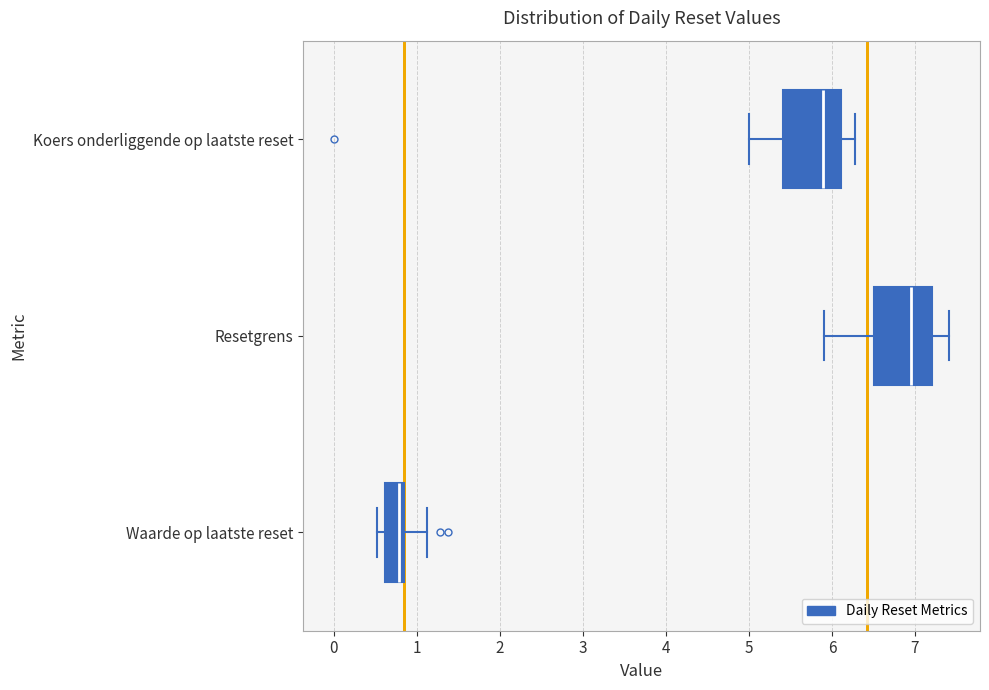

Reading bottom to top, read every box against the x-axis: the position of its median line, the range the box covers, and the ends of its whiskers. The values are not printed on the chart, so give them approximately, as read against the axis.

Waarde op laatste reset: median 0.8 (just left of the box's right edge), box 0.6 to 0.8, whiskers 0.5 to 1.1
Resetgrens: median 7.0, box 6.5 to 7.2, whiskers 5.9 to 7.4
Koers onderliggende op laatste reset: median 5.9, box 5.4 to 6.1, whiskers 5.0 to 6.3